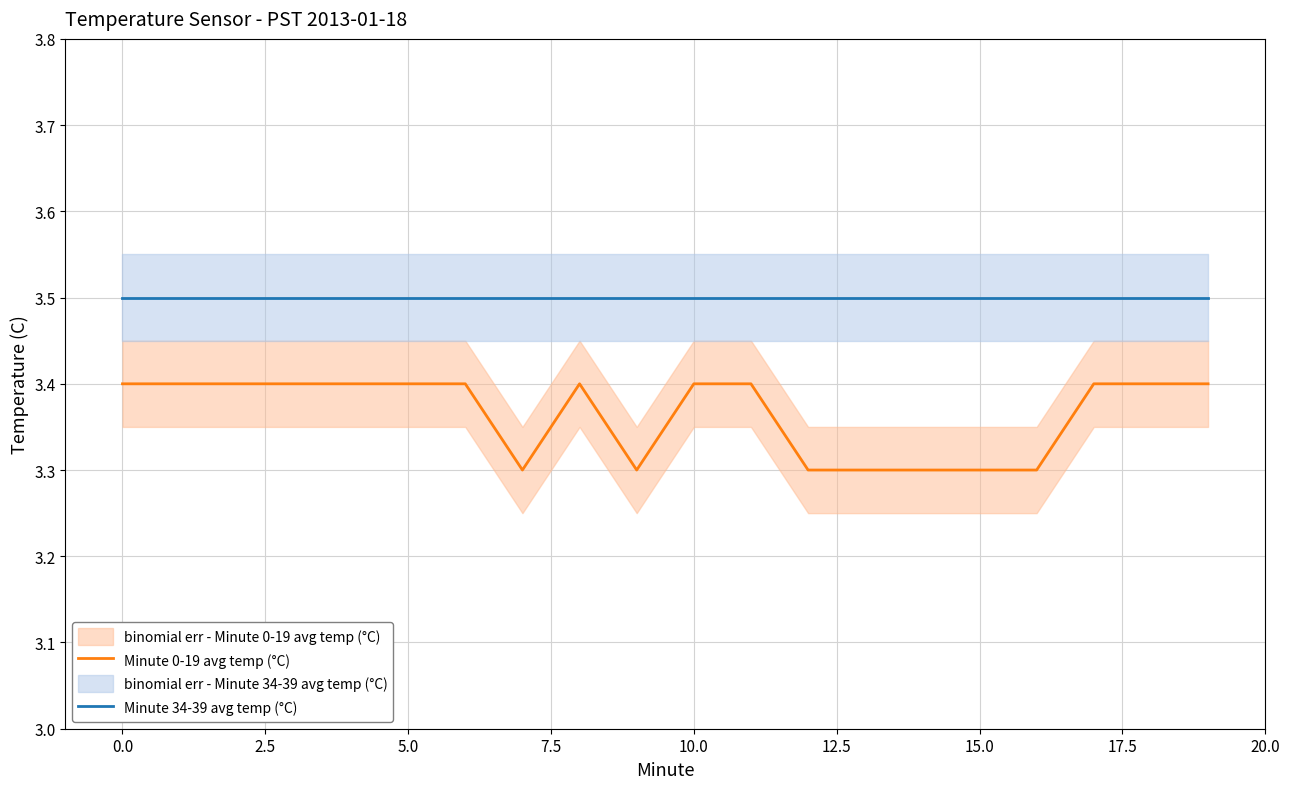

What is the total value across all series at 12?

6.8